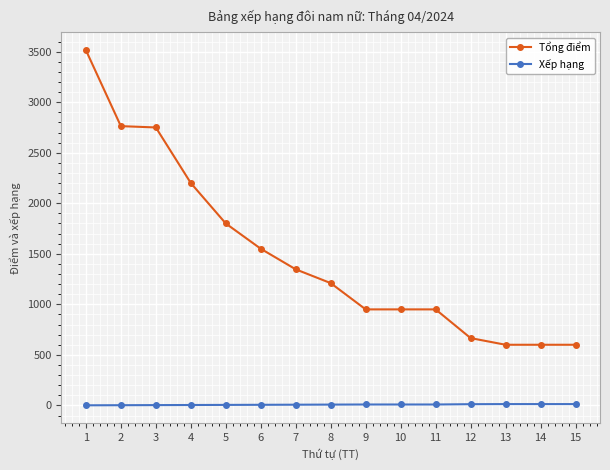

True or false: Xếp hạng and Tổng điểm cross at least once.

False